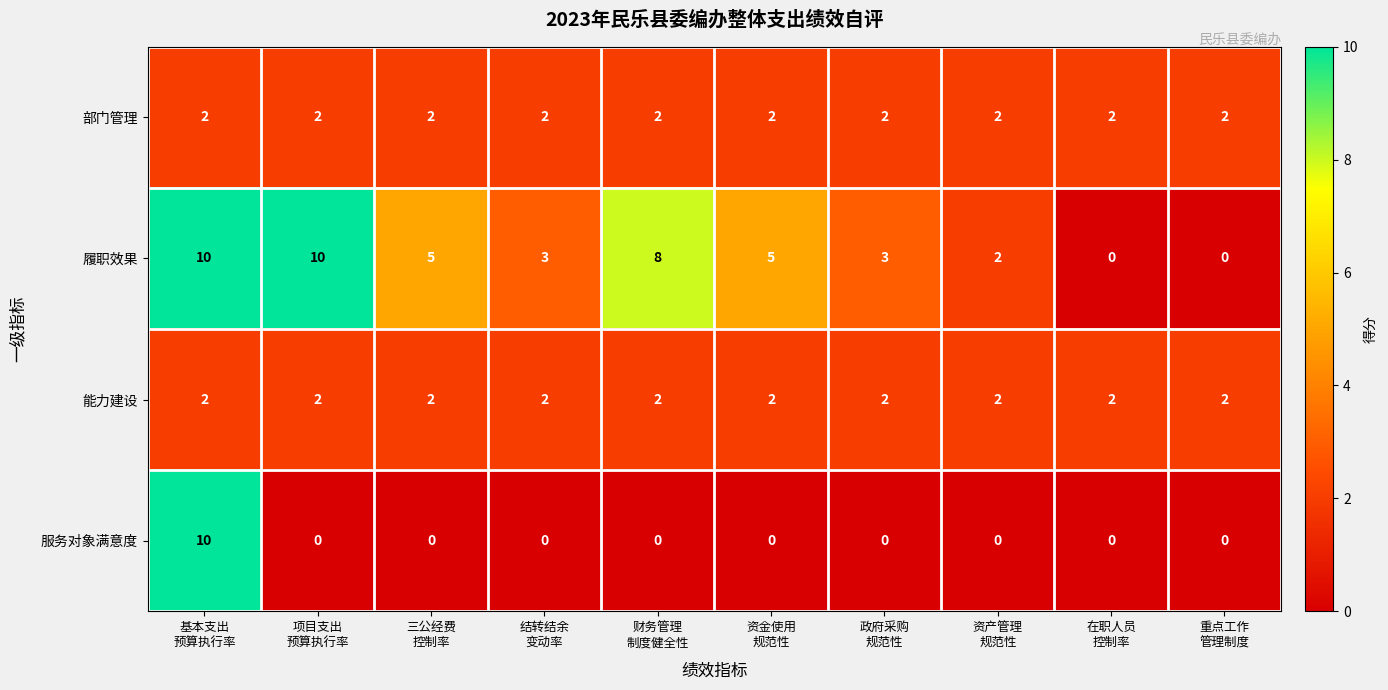

At how many categories does at least one series exceed 9?

2